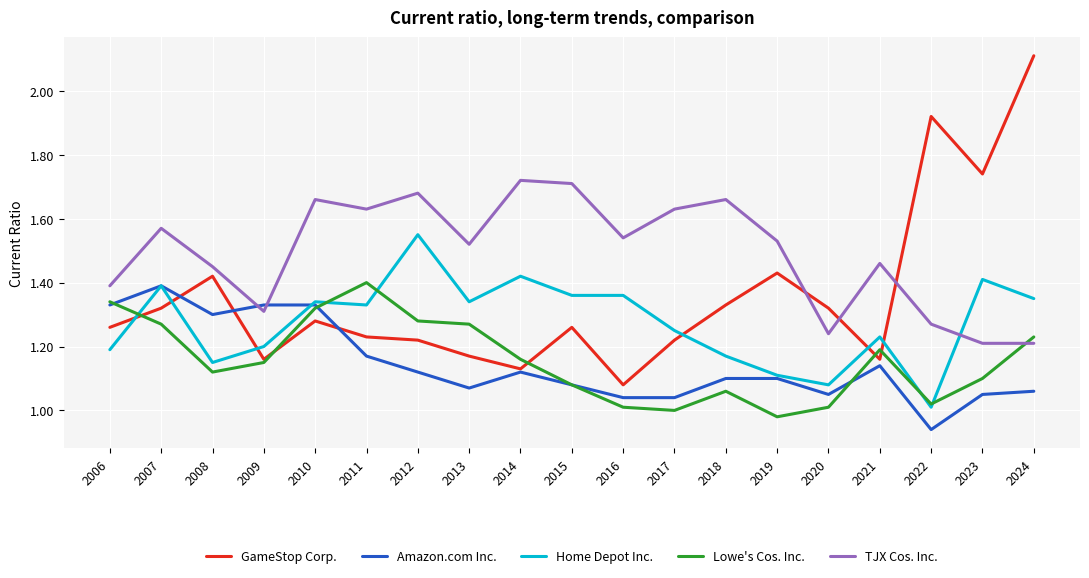

Is it true that Lowe's Cos. Inc. equals 0.9 at 2013?

False